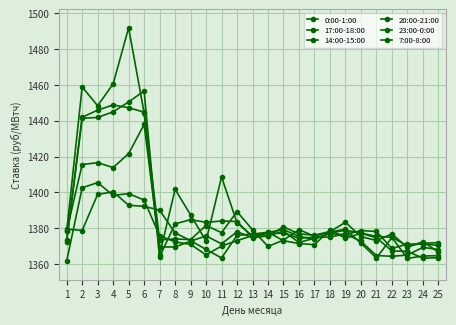

Is this an area chart (filled region under the line)?

No